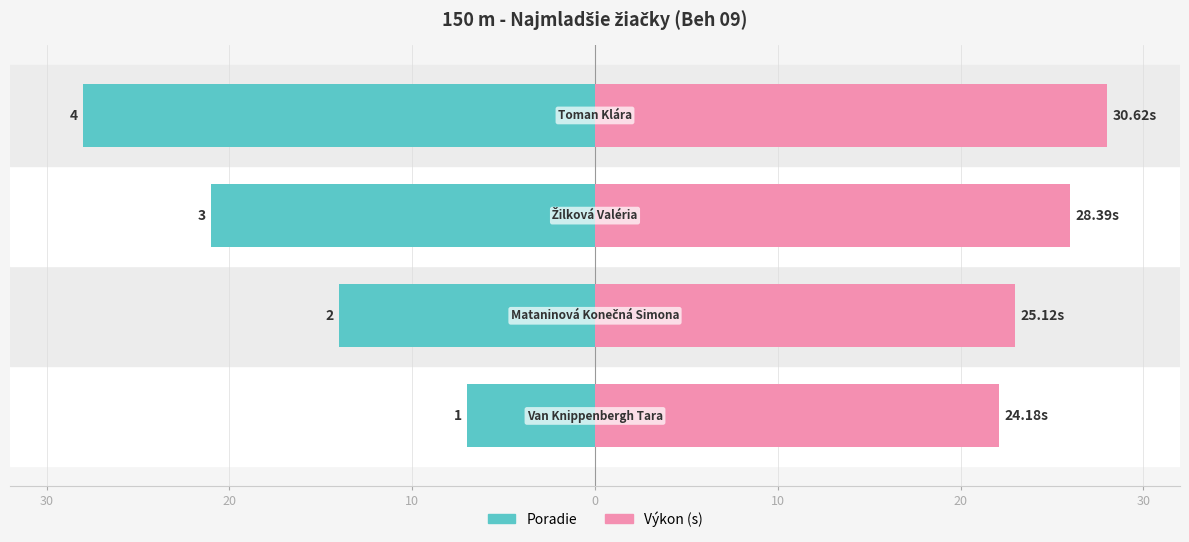

Count the number of data series in this chart.

2